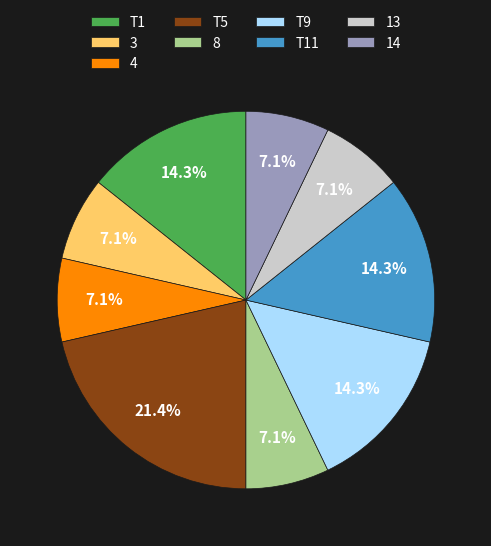

Which category has the biggest portion of the pie?

T5